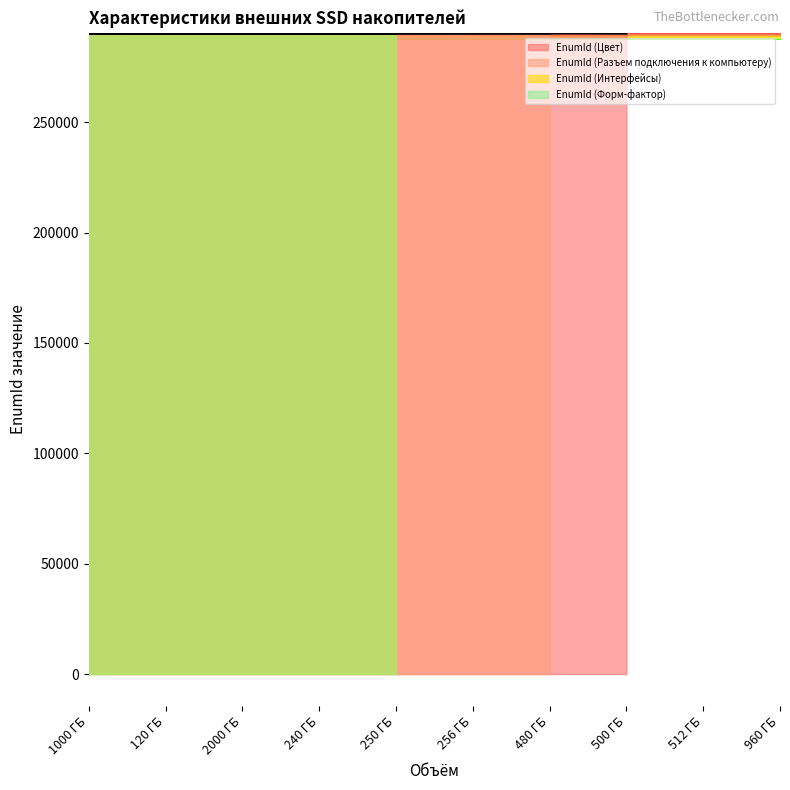

At which category is the sum across all series the highest?

1000 ГБ